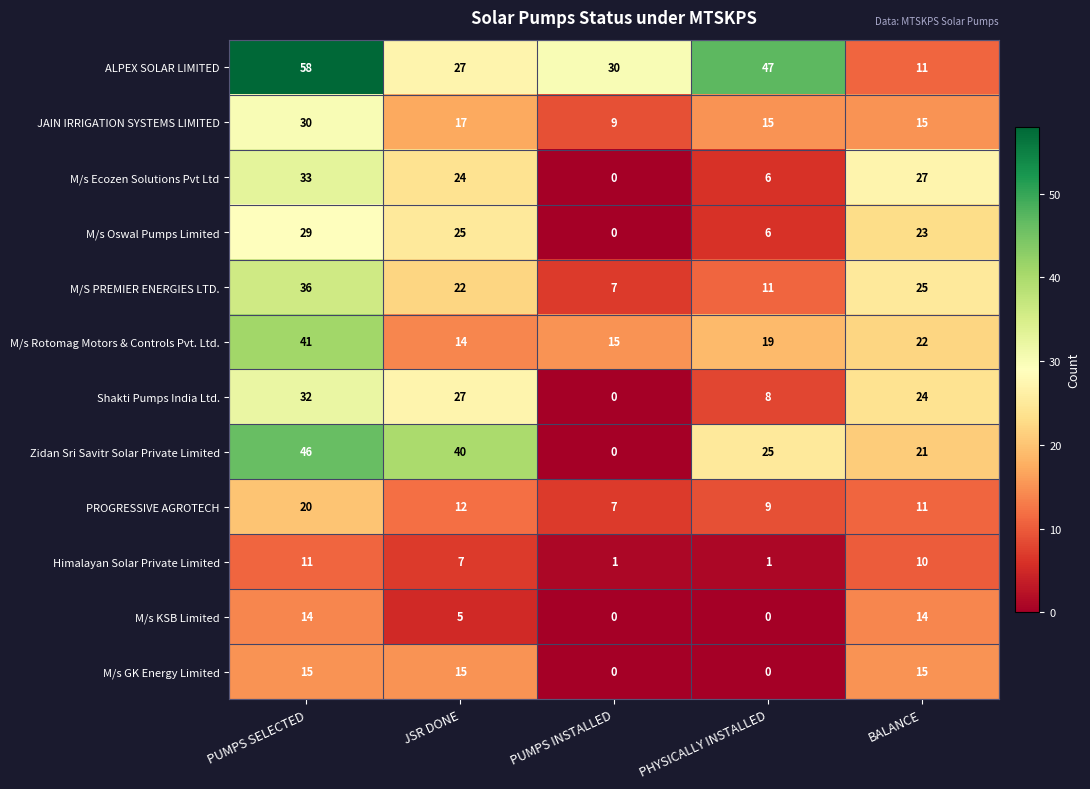

Count the number of categories in the chart.

5